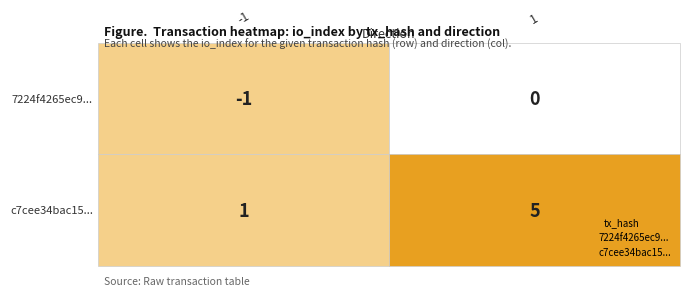

What is the average value of the c7cee34bac150006494834b2e5a7bcbfb9c51f8 series?

3